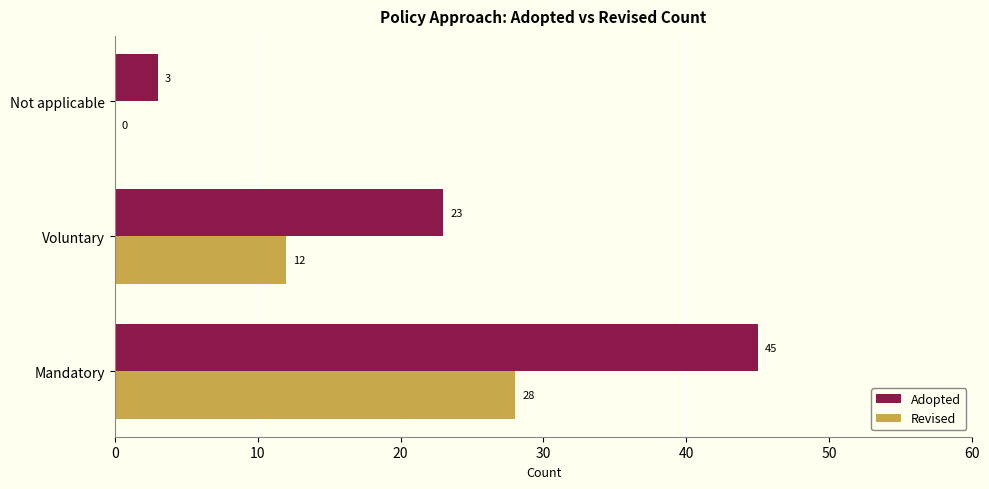

Is it true that Revised equals 18 at Voluntary?

False